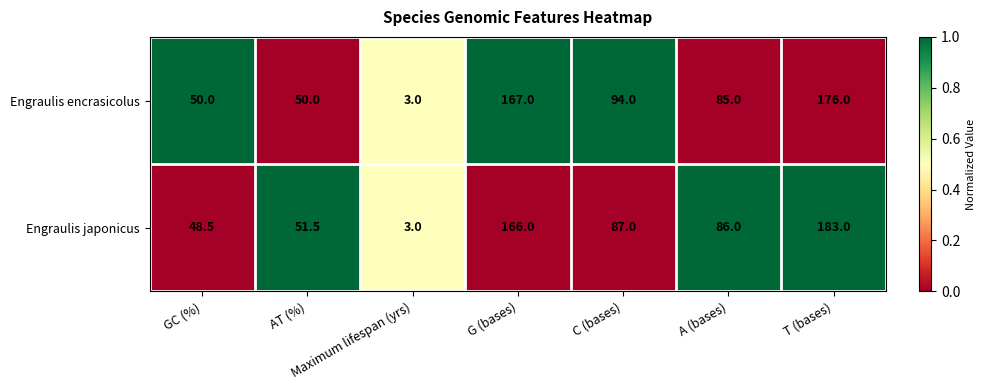

What is the difference between the highest and lowest values at G (bases)?

1.0